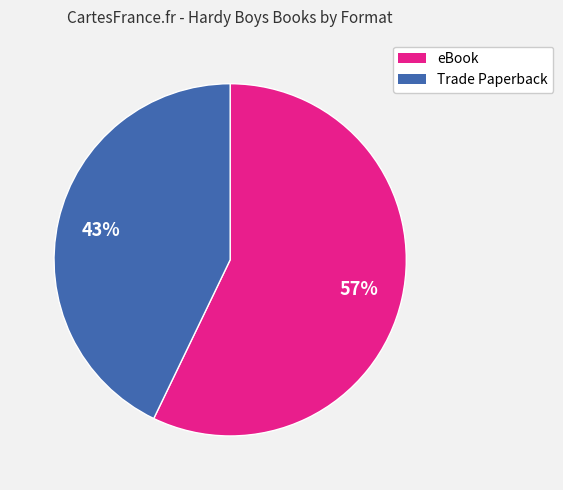

Is it true that Trade Paperback is 56% of the pie?

False